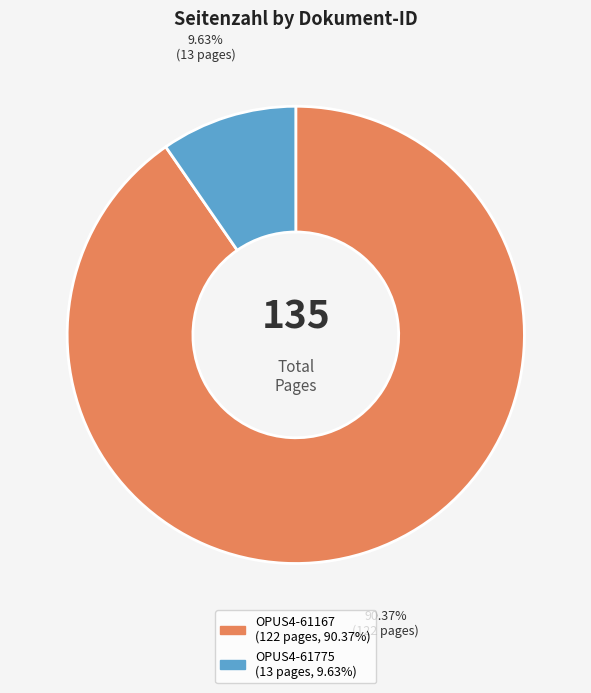

Which has a higher value, OPUS4-61775 or OPUS4-61167?

OPUS4-61167